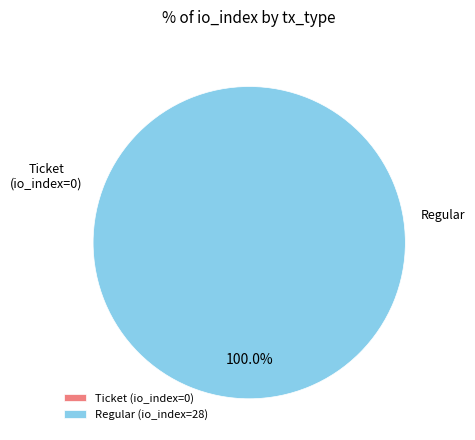

To the nearest percent, what is the difference between the Ticket and Regular slice percentages?

100%